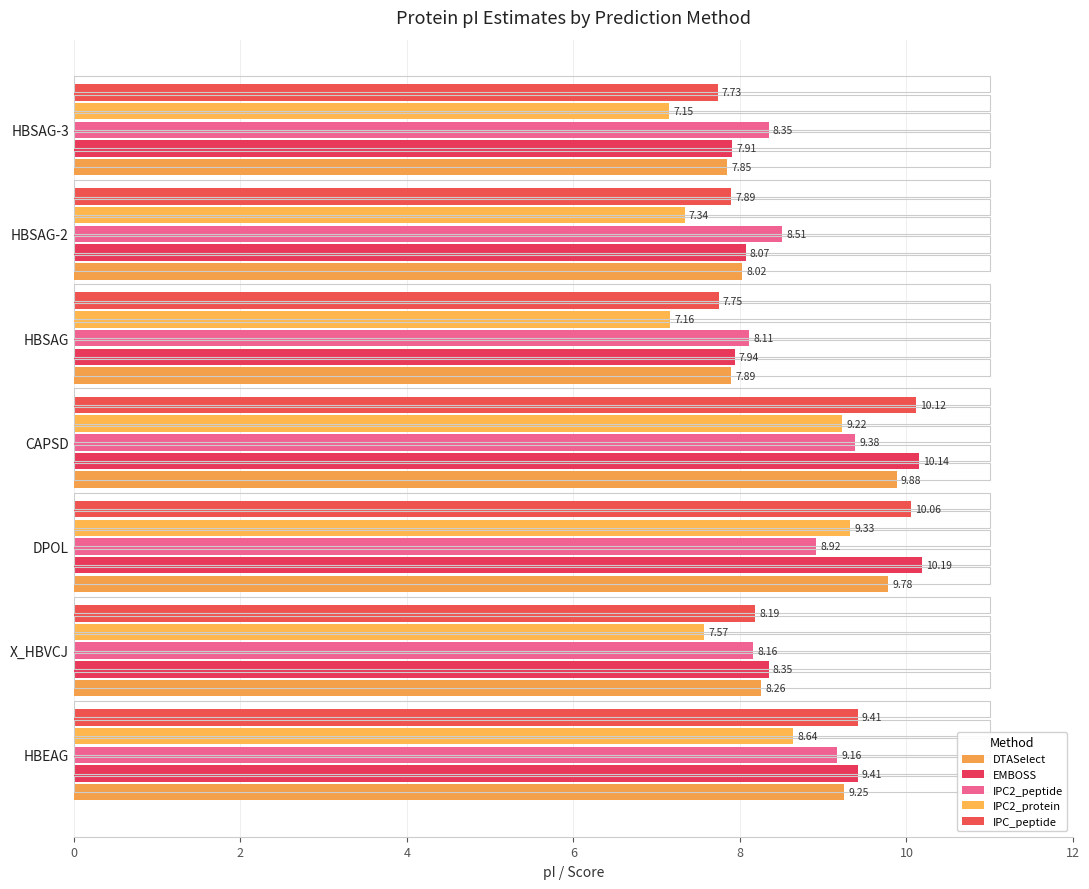

What is the difference between the second highest and second lowest values in the IPC_peptide series?

2.3